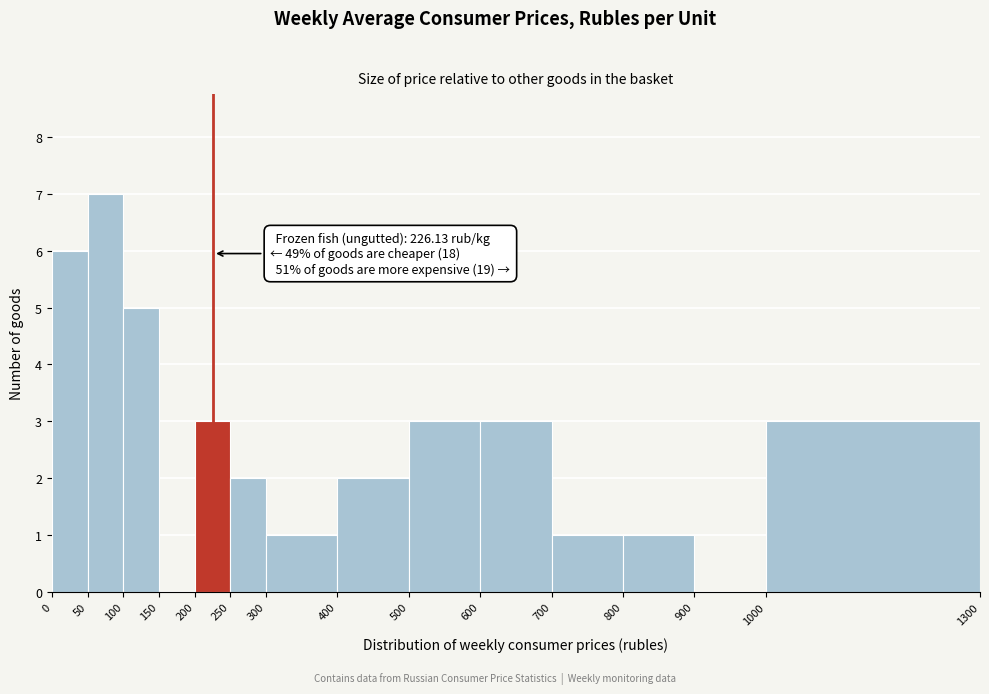

Which range on the x-axis has the tallest bar?

50 to 100